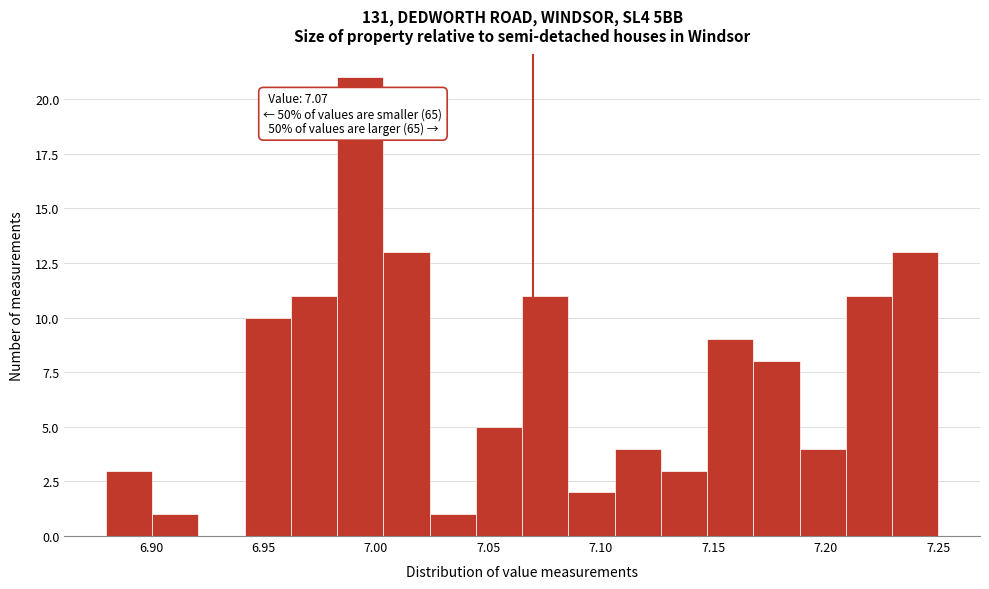

Which range on the x-axis has the tallest bar?

6.985 to 7.005